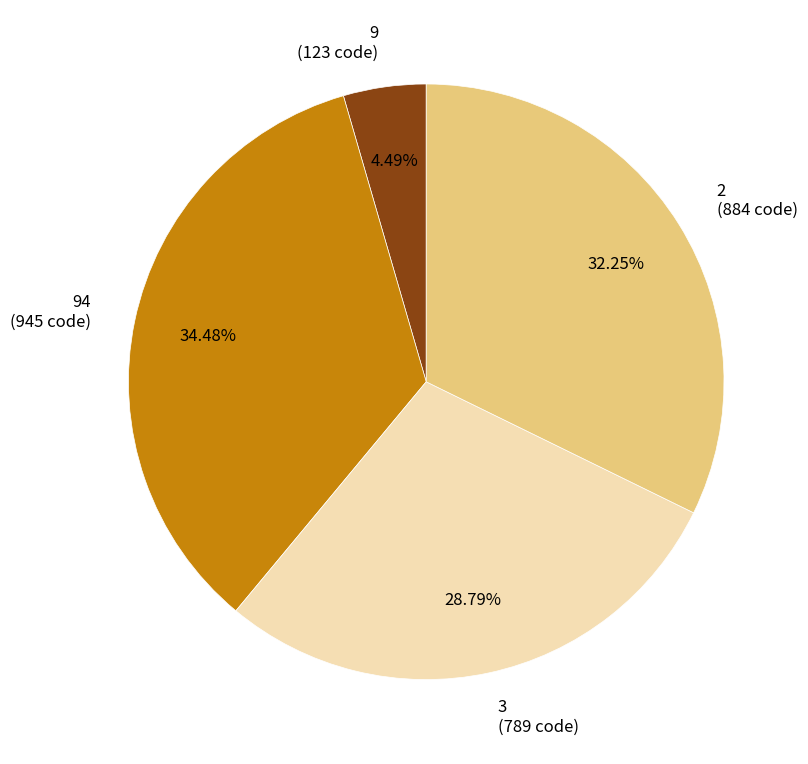

Does any single category account for the majority?

No